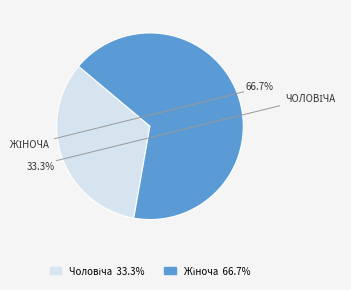

Is there any slice that represents more than half of the pie?

Yes